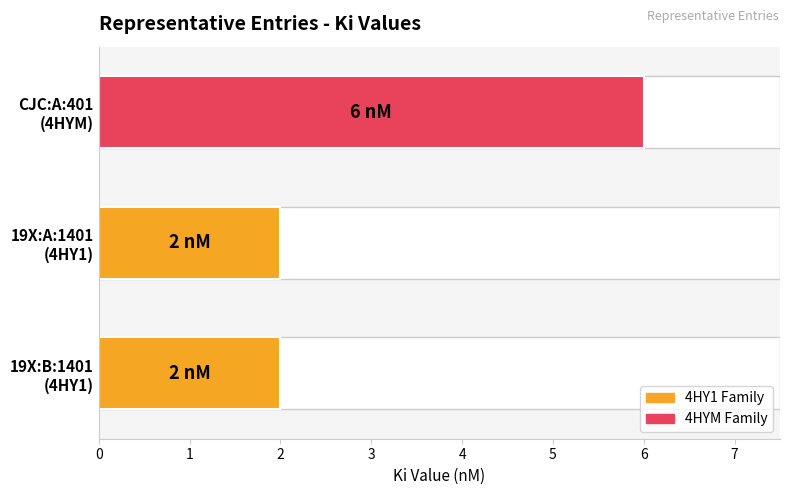

What is the value of the 2nd bar from the left?

2